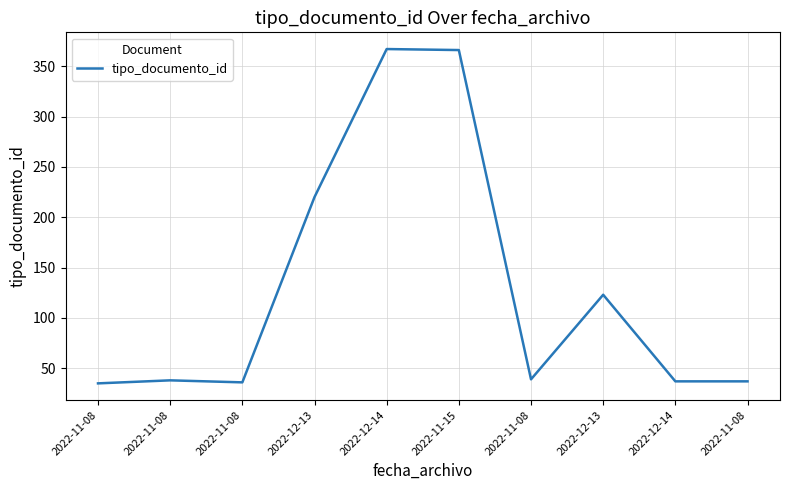

What is the smallest value displayed?

35